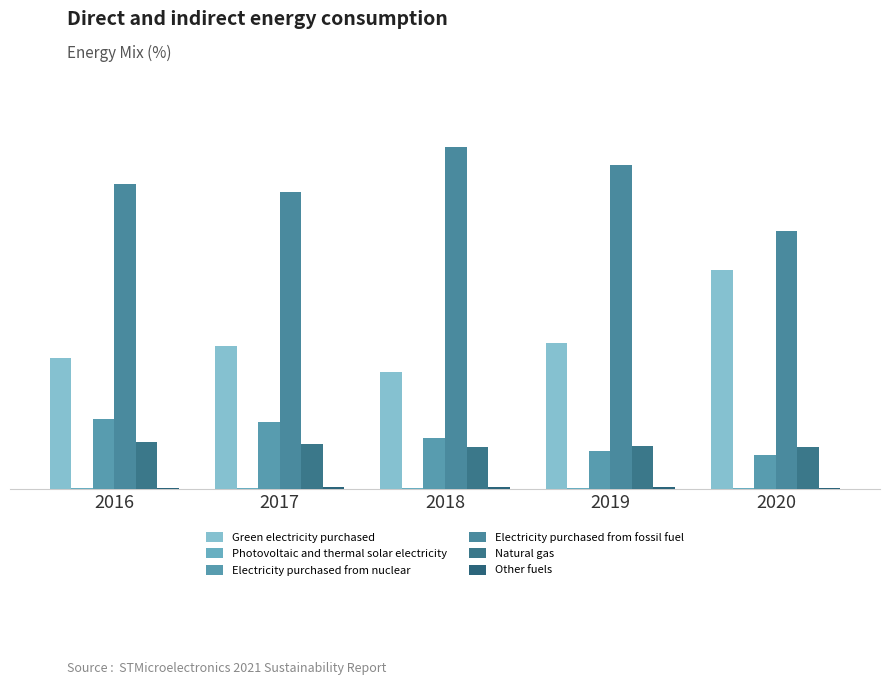

Reading left to right, extract all data points from this chart.

Green electricity purchased: 23.6	25.8	21.2	26.4	39.6
Photovoltaic and thermal solar electricity: 0.1	0.1	0.1	0.1	0.1
Electricity purchased from nuclear: 12.6	12.1	9.2	6.9	6.1
Electricity purchased from fossil fuel: 55.1	53.7	61.8	58.6	46.6
Natural gas: 8.4	8.1	7.6	7.8	7.5
Other fuels: 0.2	0.3	0.3	0.3	0.2